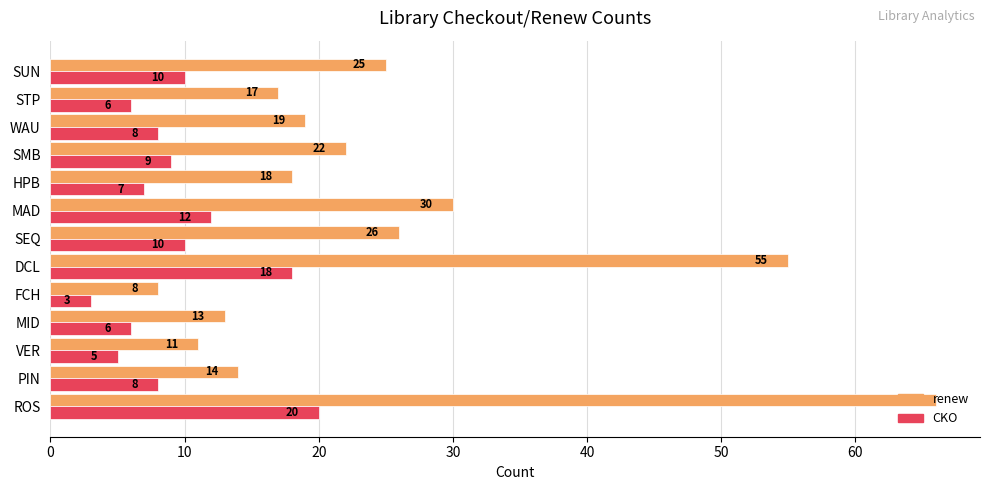

Which series has the largest total across all categories?

renew